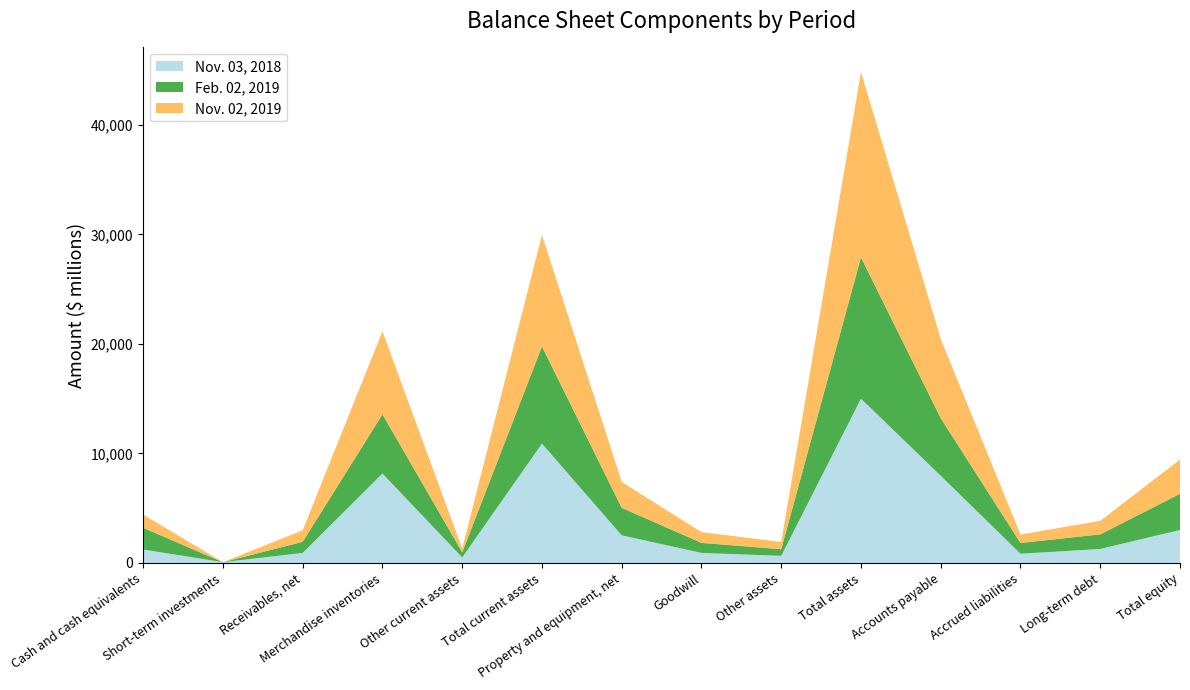

Reading right to left, list all the values displayed in this chart.

Nov. 03, 2018: 3012	1280	844	7964	15000	653	921	2525	10901	508	8168	921	76	1228
Feb. 02, 2019: 3306	1332	982	5257	12901	606	915	2510	8870	466	5409	1015	0	1980
Nov. 02, 2019: 3125	1239	769	7232	16926	659	982	2359	10175	345	7569	1056	0	1205